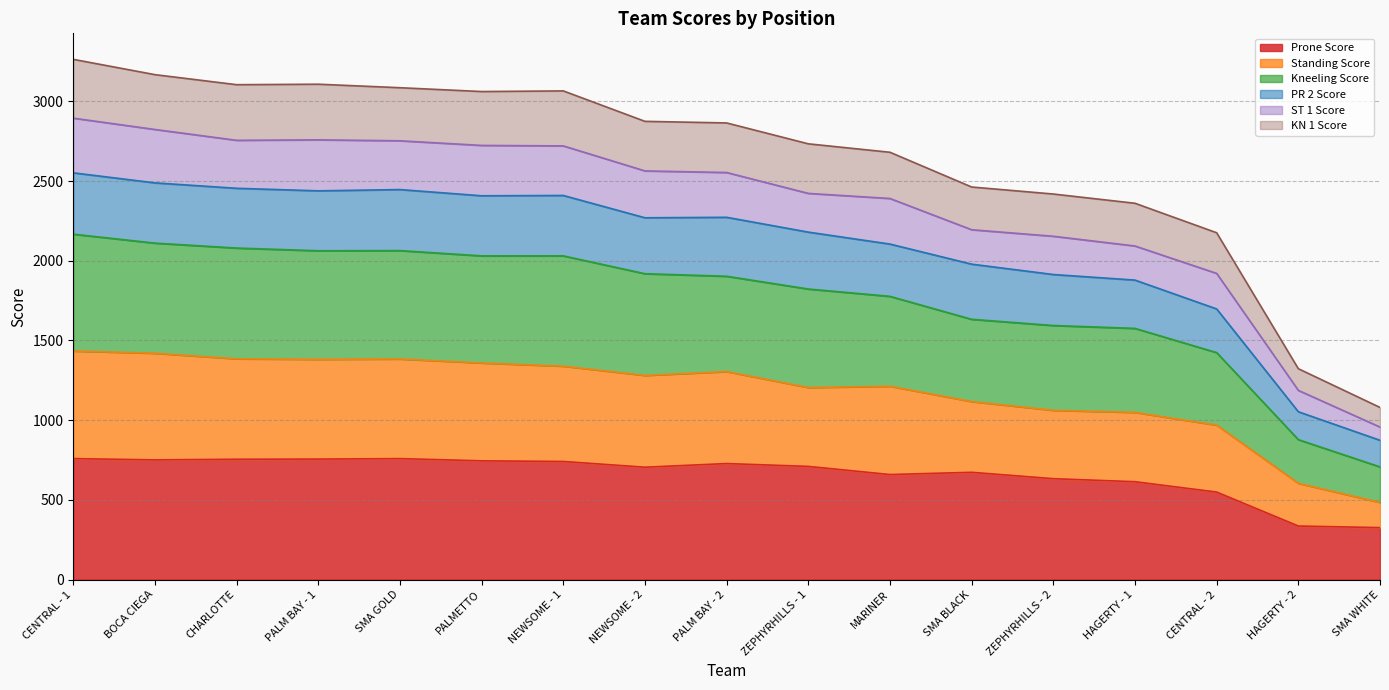

In Standing Score, how many points are lower than both neighbors (excluding endpoints)?

3